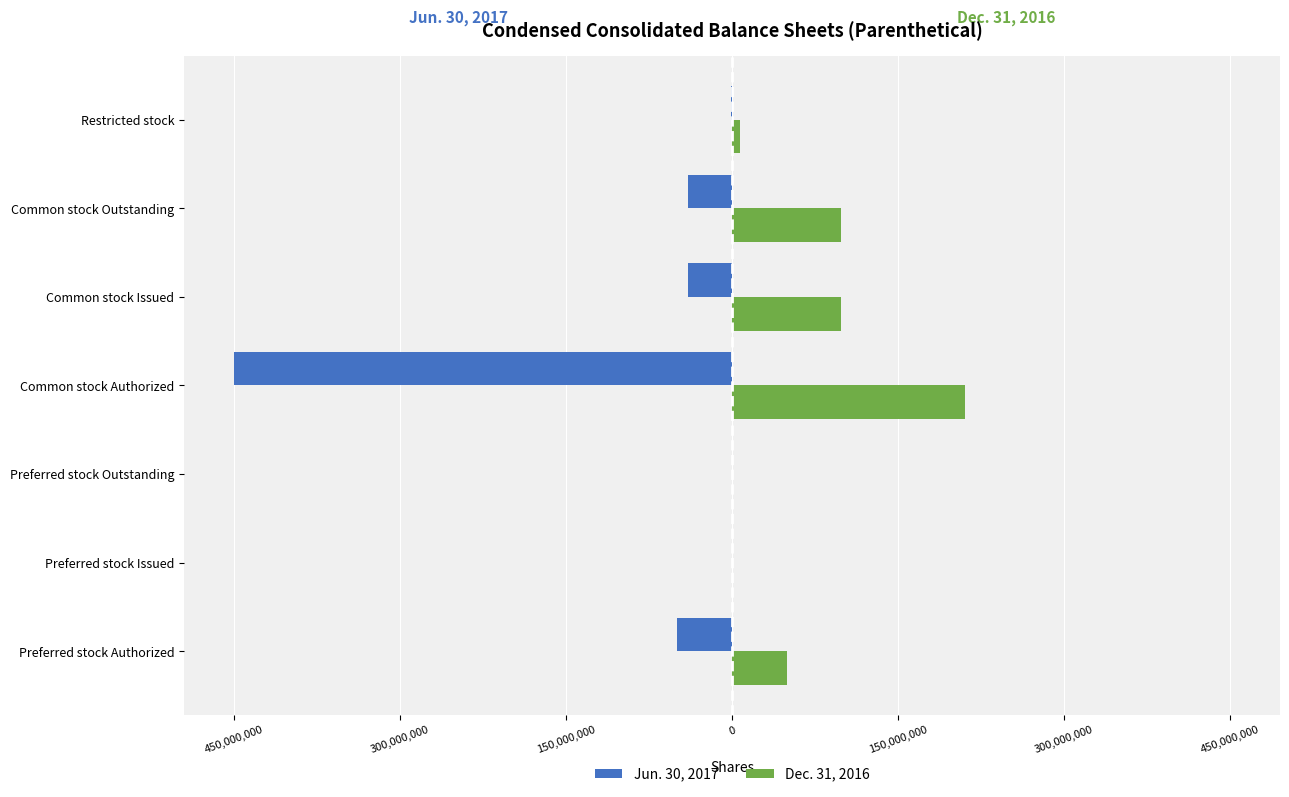

List the series in order of their peak value, lowest first.

Jun. 30, 2017, Dec. 31, 2016